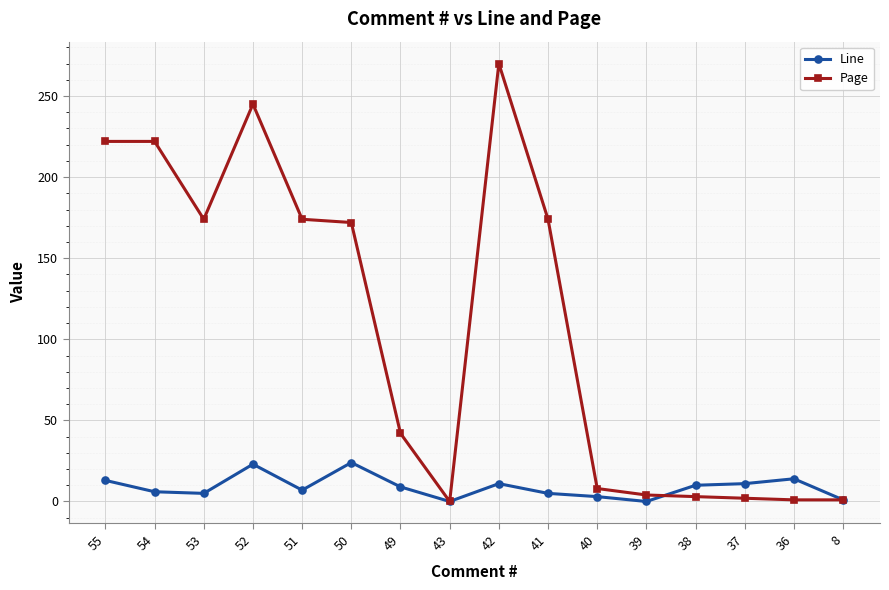

Is the value of Page at 52 greater than the value of Line at 41?

Yes